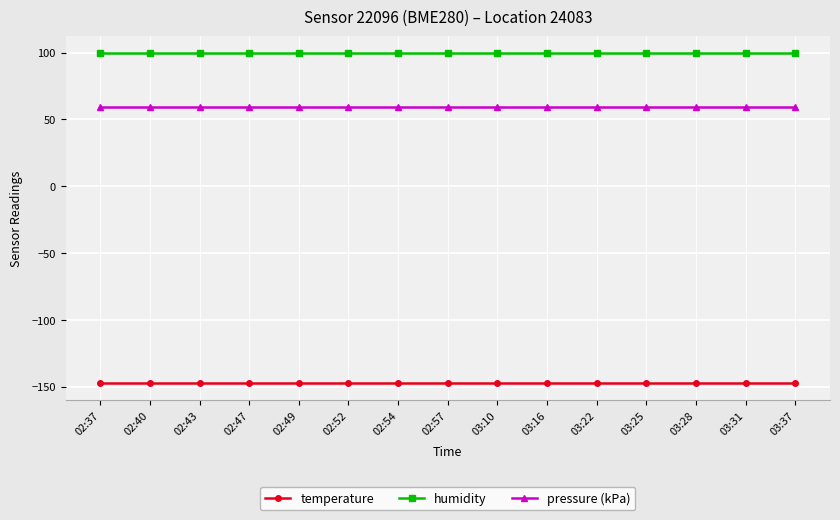

Rank the series by their average value, from highest to lowest.

humidity, pressure (kPa), temperature